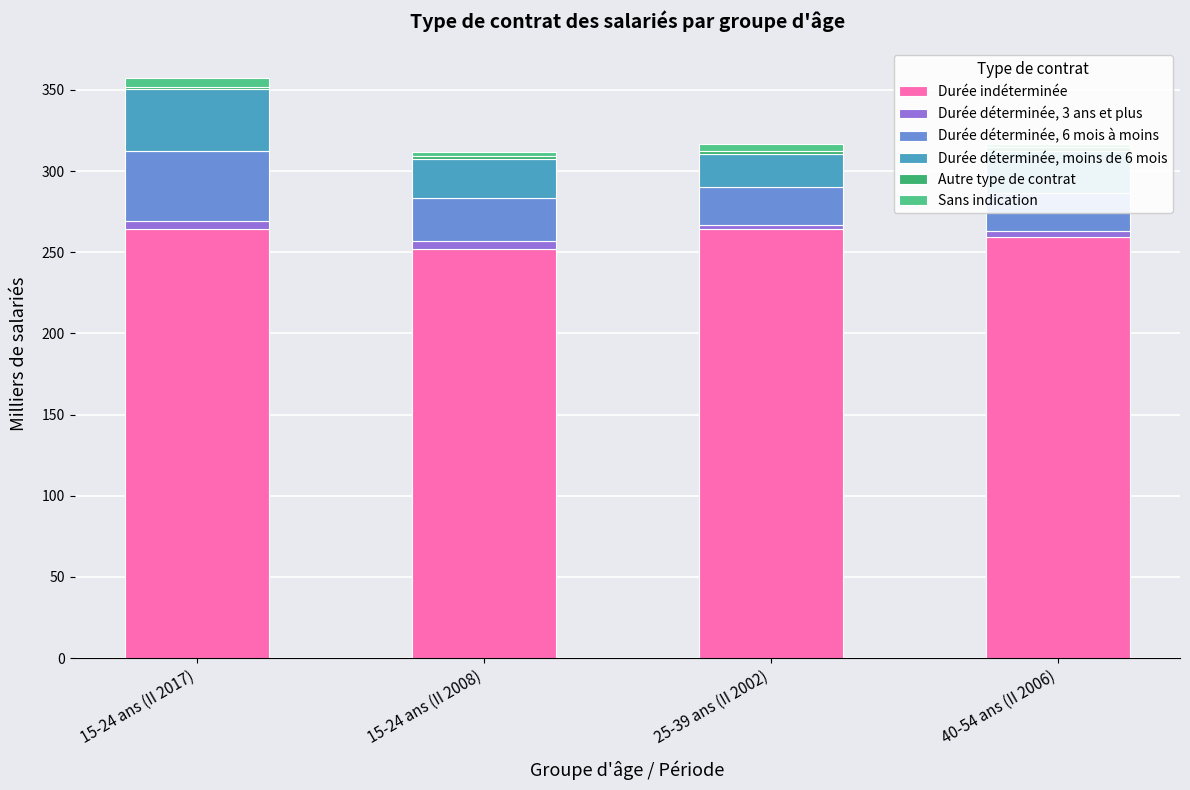

What is the maximum value for Durée déterminée, moins de 6 mois?

38.1